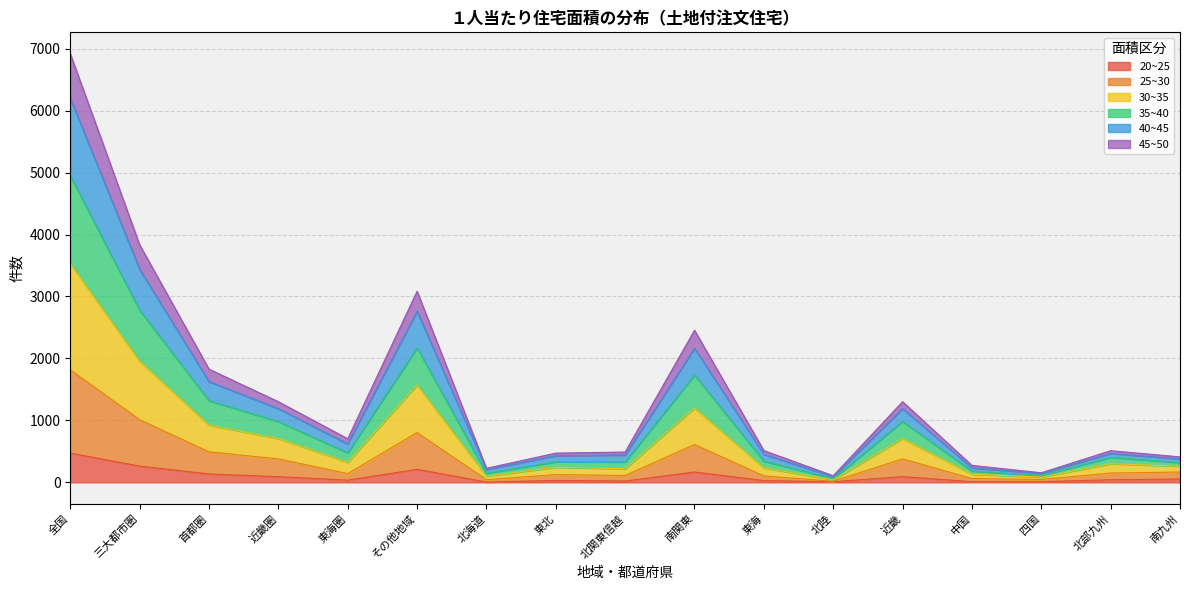

What is the label of the 8th point from the right?

南関東